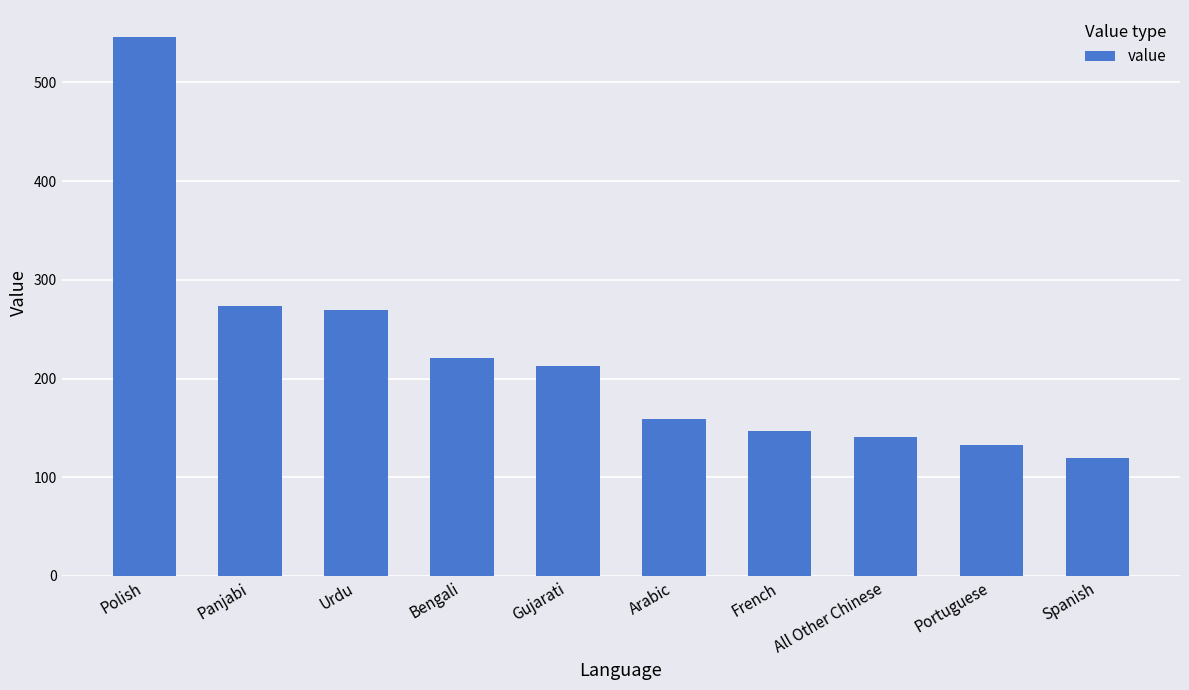

What is the value of the 7th bar from the left?

147